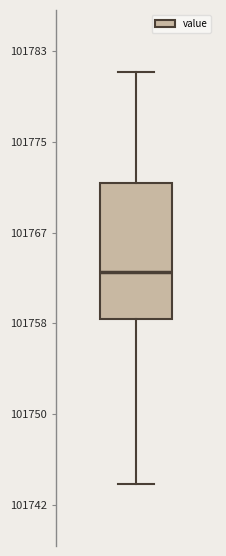

Read this box plot against the y-axis: the position of the median line, the range covered by the box, and the ends of both whiskers. The values are not printed on the chart, so give them approximately, as read against the axis.

median 101763, box 101759 to 101771, whiskers 101744 to 101781